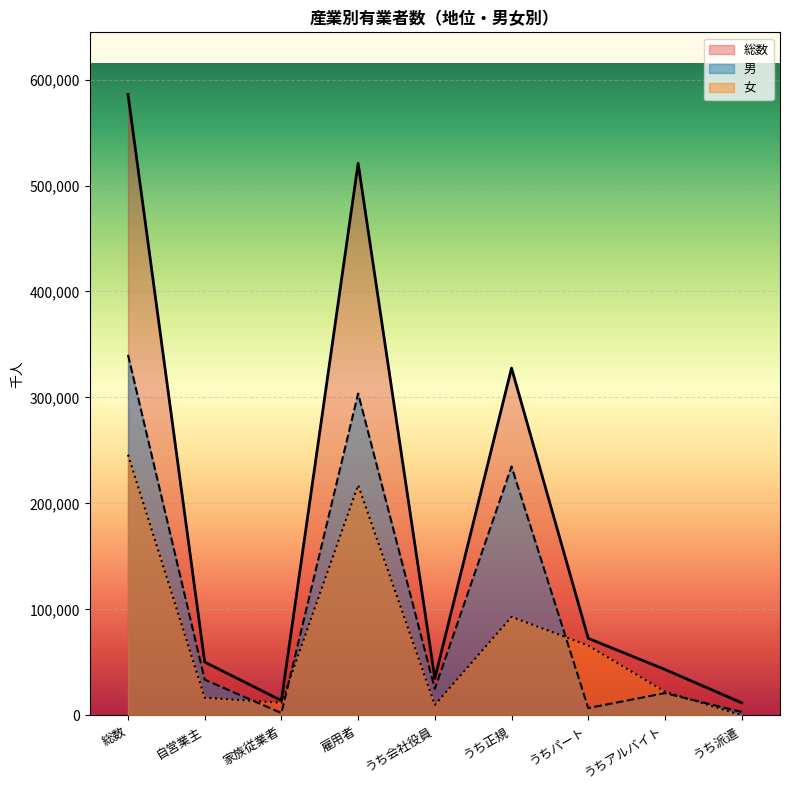

What is the highest value of the 総数 series?

586000